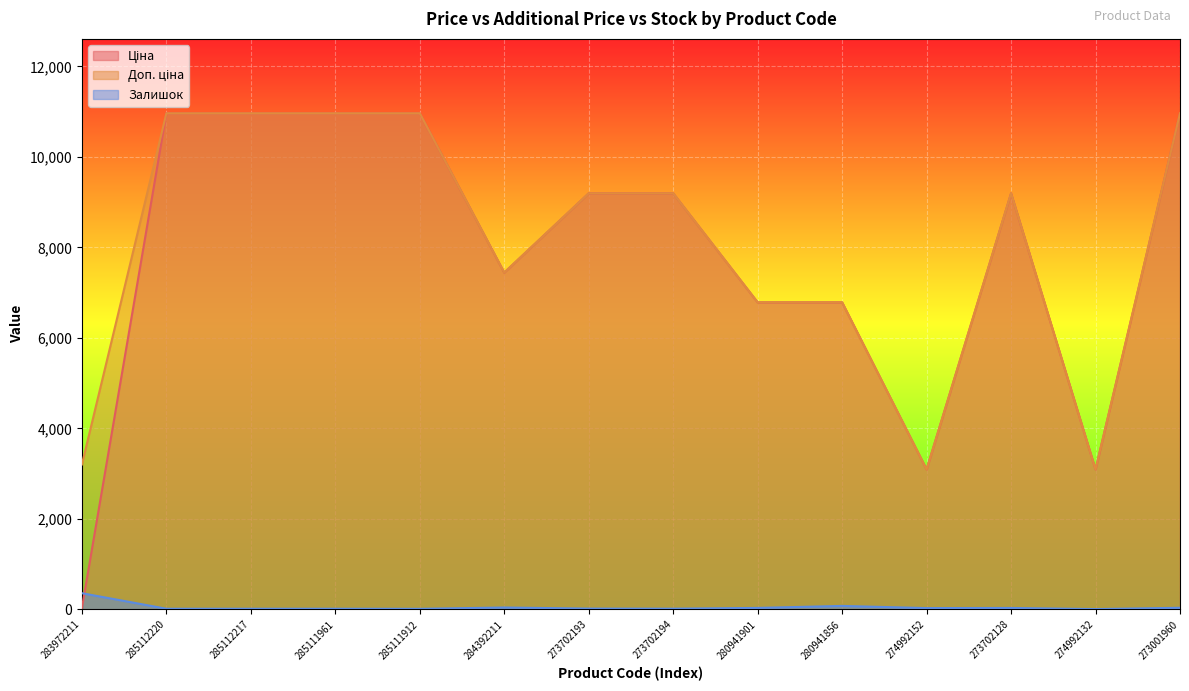

In Доп. ціна, how many points are lower than both neighbors (excluding endpoints)?

3